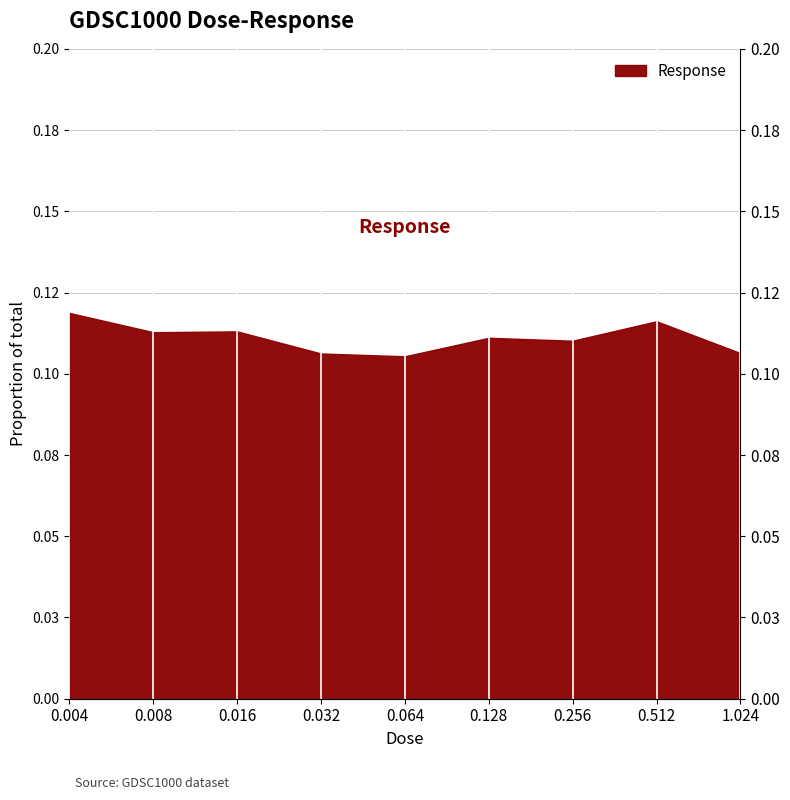

The value at 0.016 is 0.1. True or false?

True